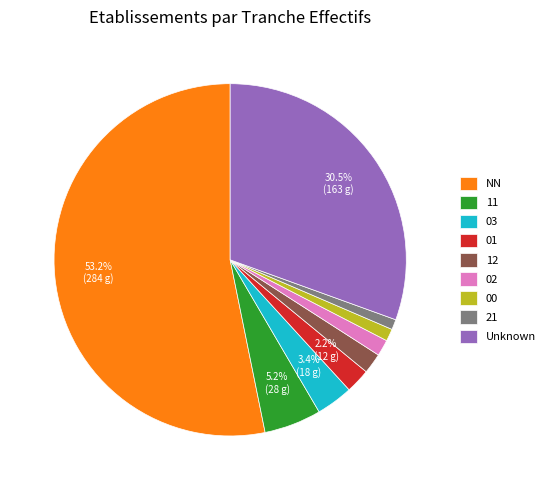

True or false: NN accounts for 53% of the total.

True